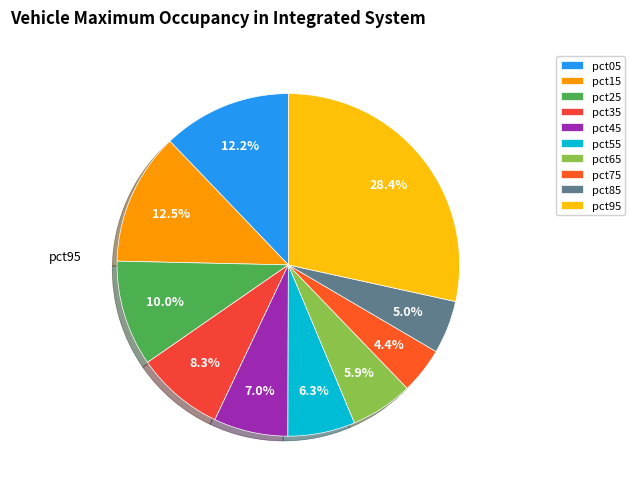

Which slice is the largest?

pct95